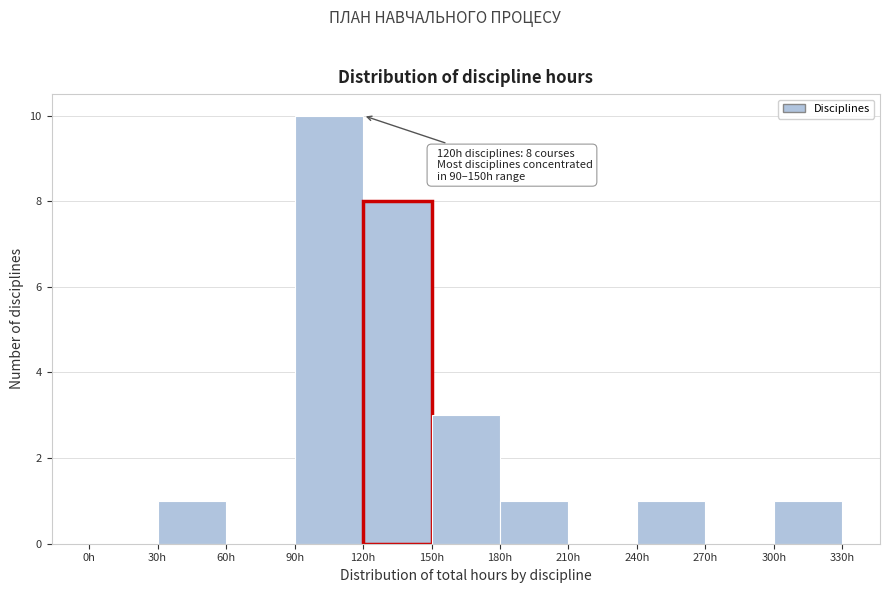

Which range on the x-axis has the tallest bar?

90 to 120